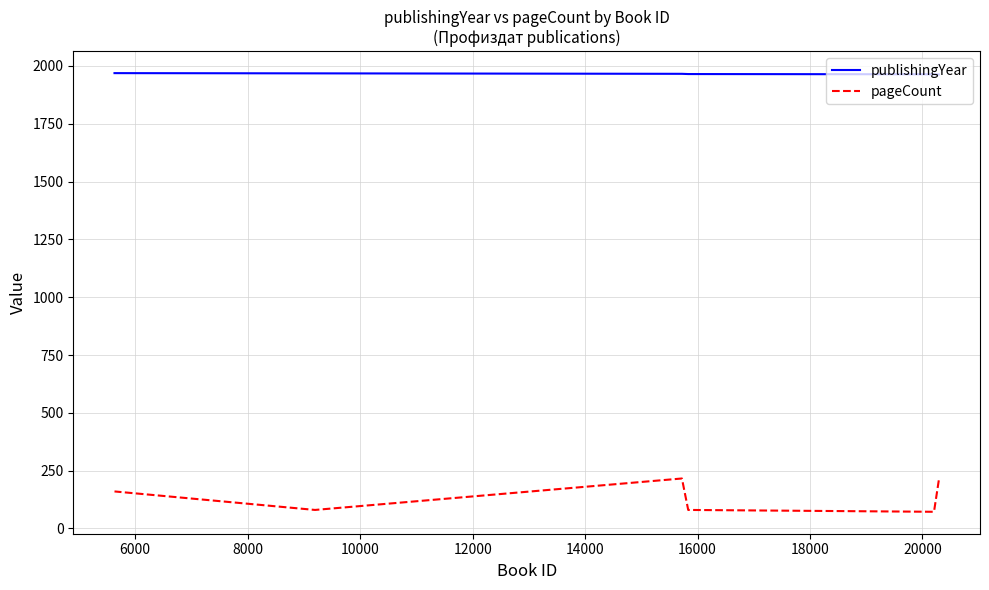

Count the number of categories in the chart.

6